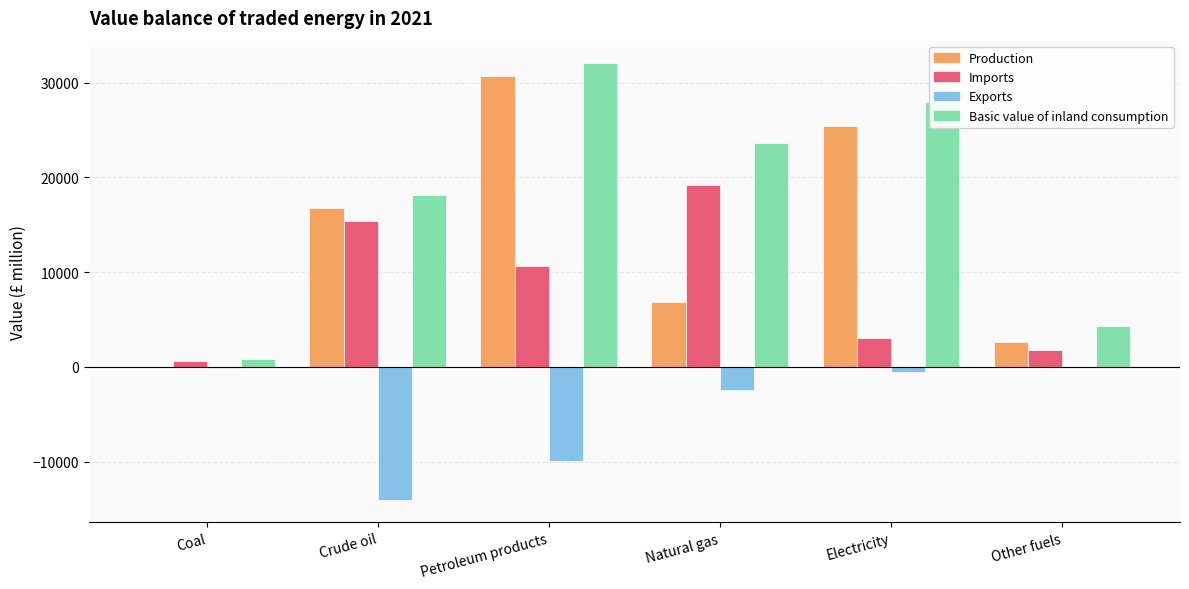

What is the greatest value displayed?

32115